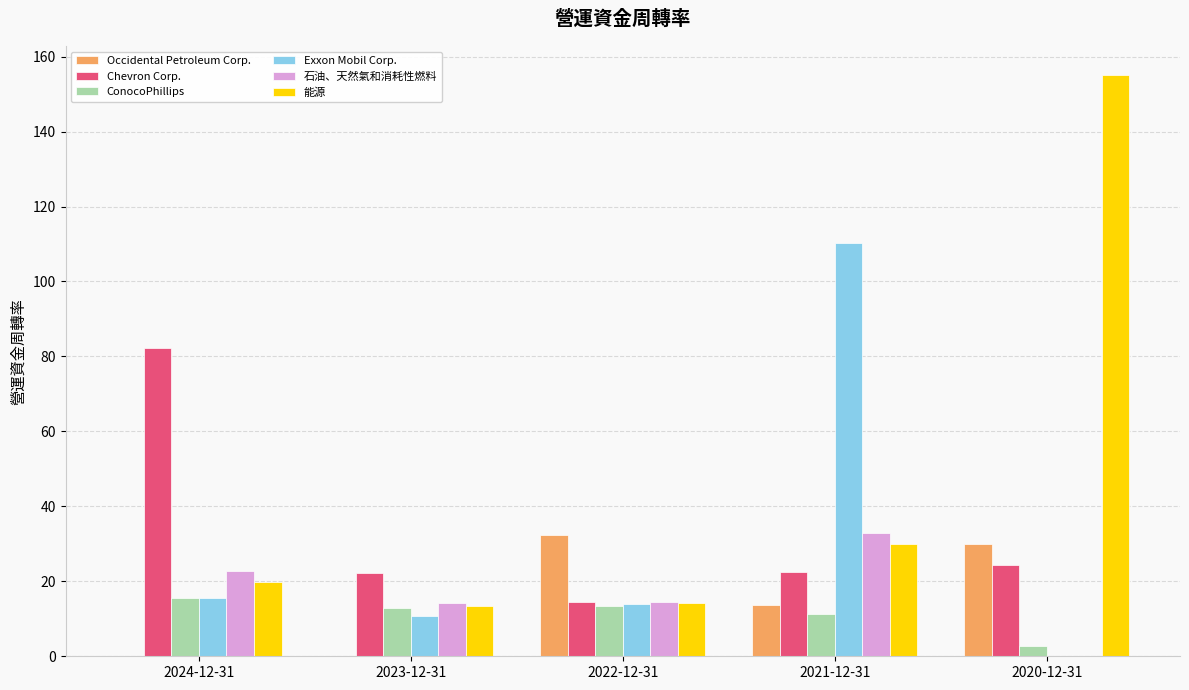

What are all the series names shown in the legend?

Occidental Petroleum Corp., Chevron Corp., ConocoPhillips, Exxon Mobil Corp., 石油、天然氣和消耗性燃料, 能源